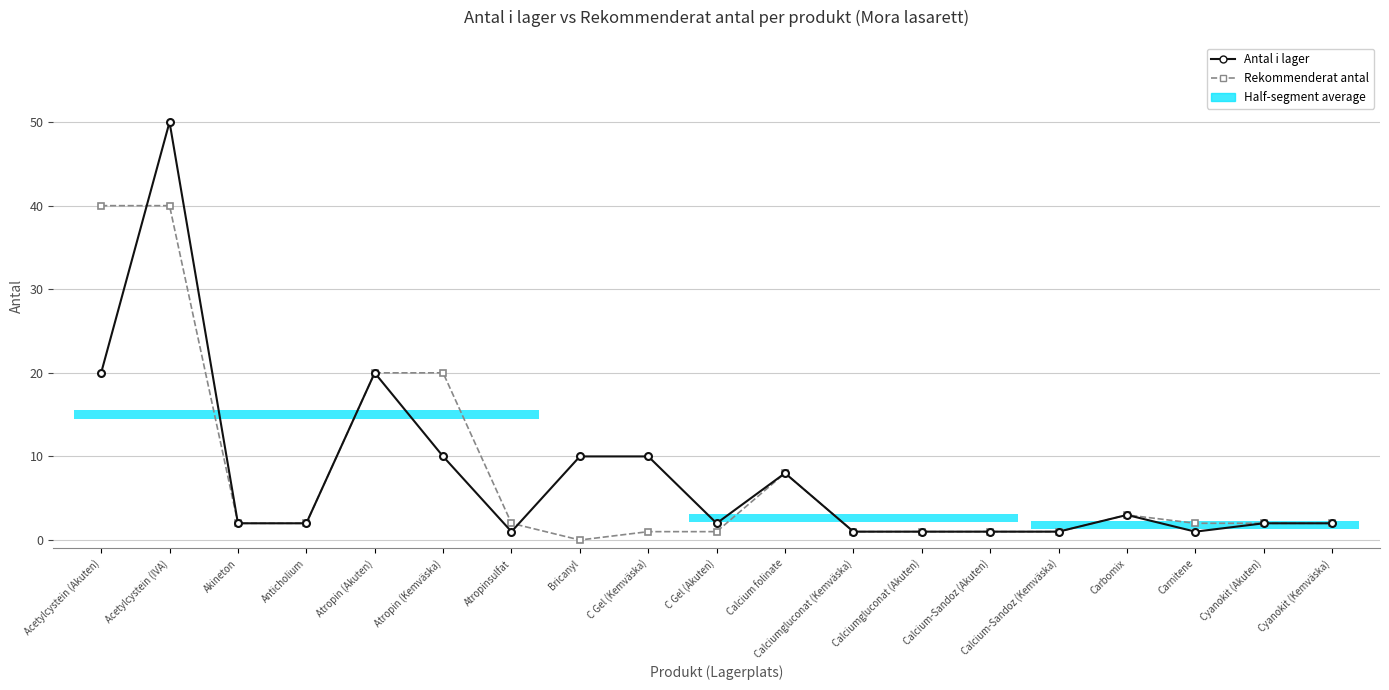

How many lines are shown in the chart?

2